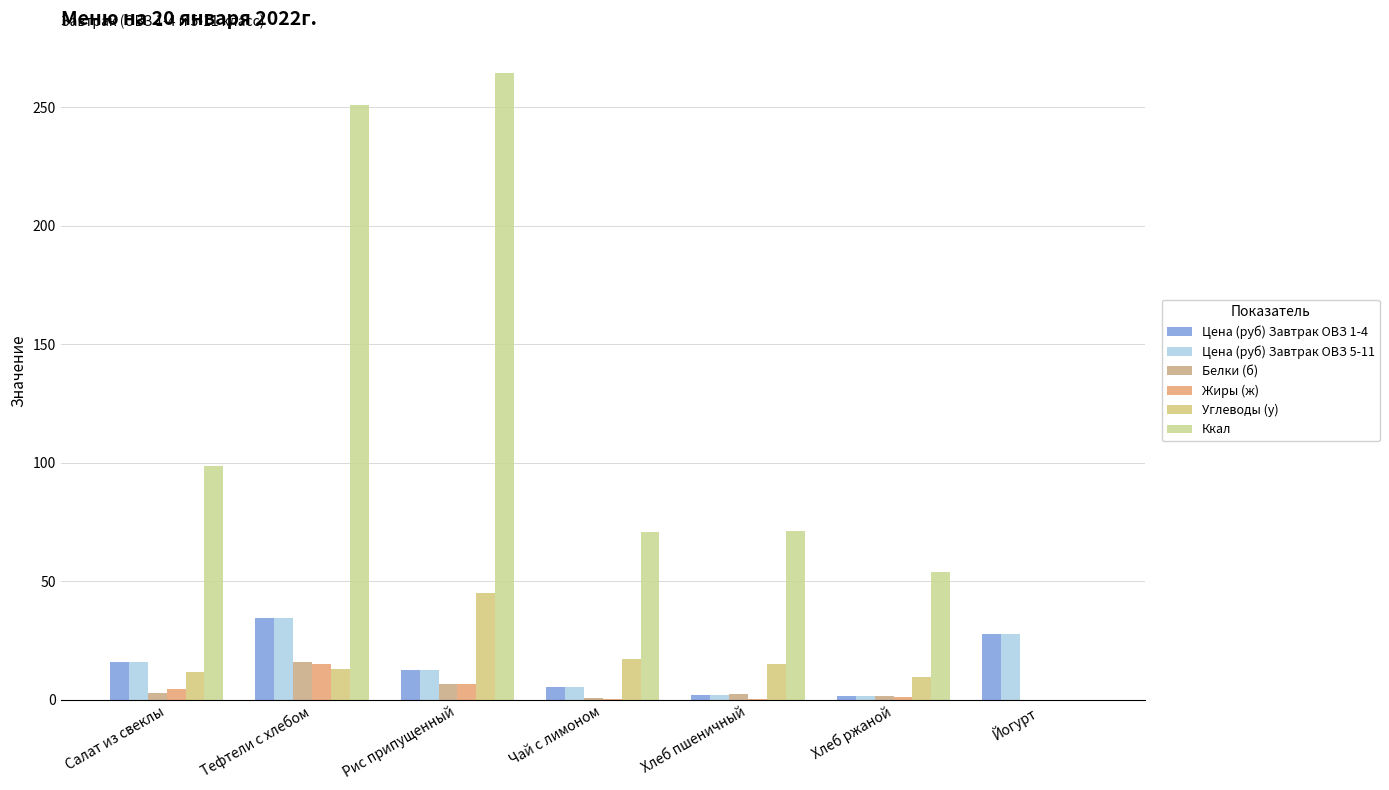

What is the sum of all Ккал values?

810.0